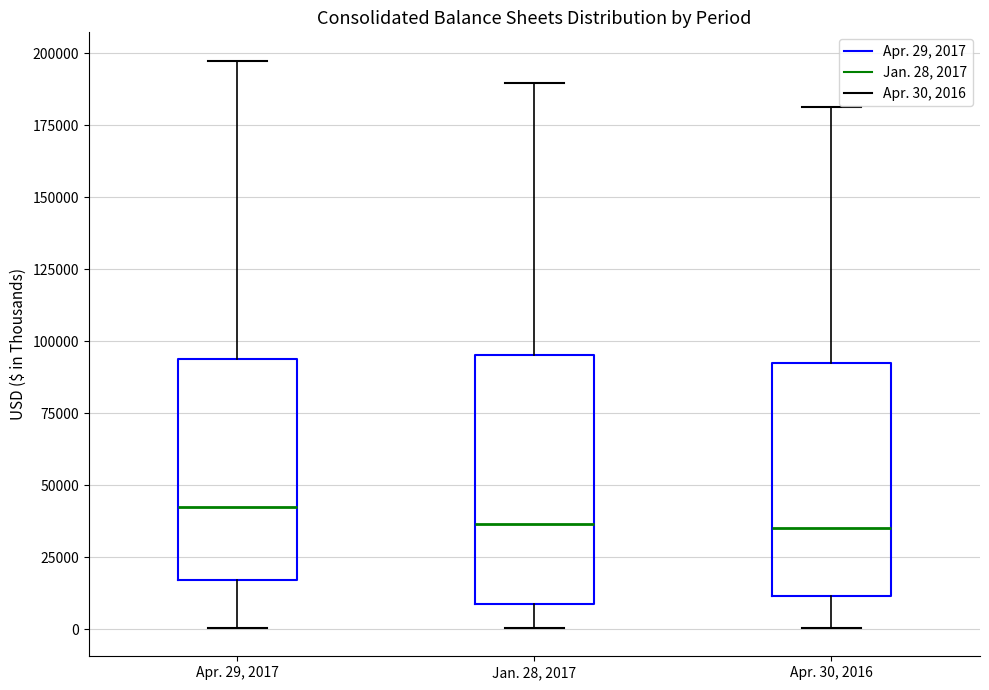

Reading left to right, read every box against the y-axis: the position of its median line, the range the box covers, and the ends of its whiskers. The values are not printed on the chart, so give them approximately, as read against the axis.

Apr. 29, 2017: median 40000, box 15000 to 95000, whiskers 0 to 195000
Jan. 28, 2017: median 35000, box 10000 to 95000, whiskers 0 to 190000
Apr. 30, 2016: median 35000, box 10000 to 90000, whiskers 0 to 180000